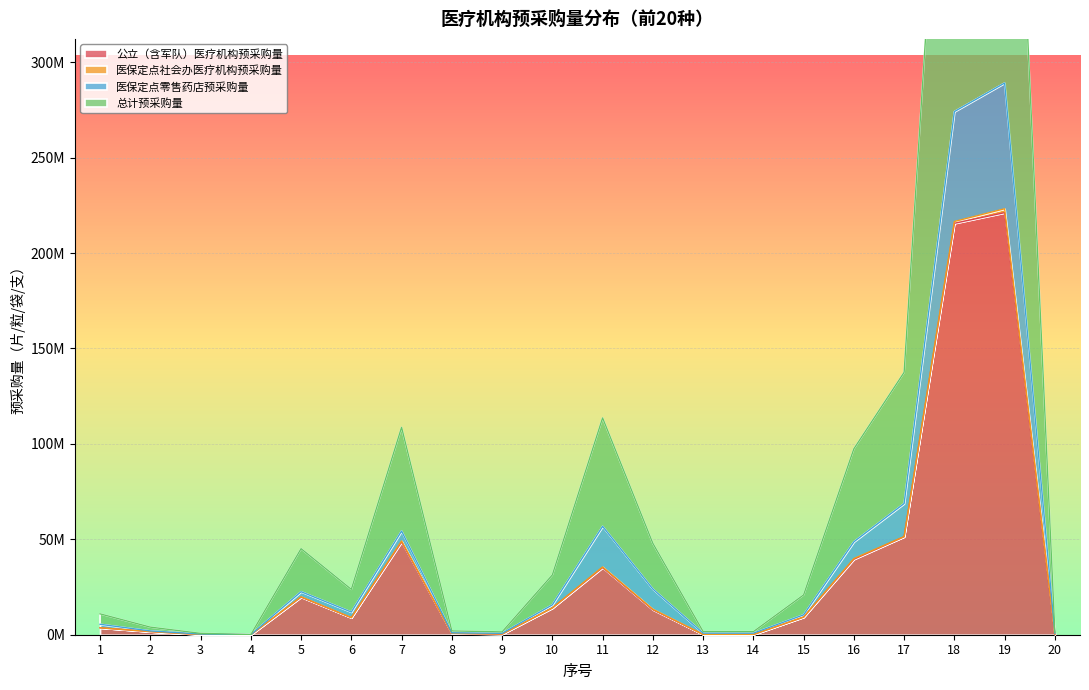

What is the difference between the second highest and minimum values in the 总计预采购量 series?

548130336